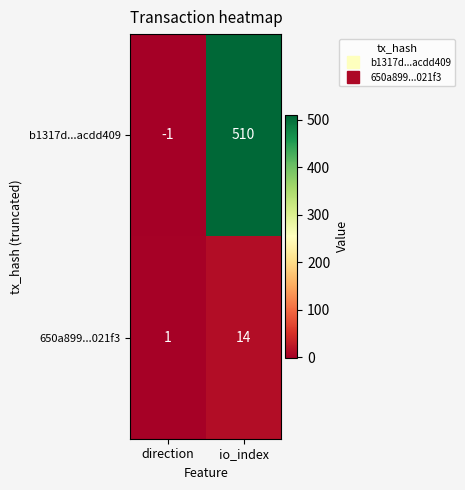

Which category has the lowest value across all series?

direction